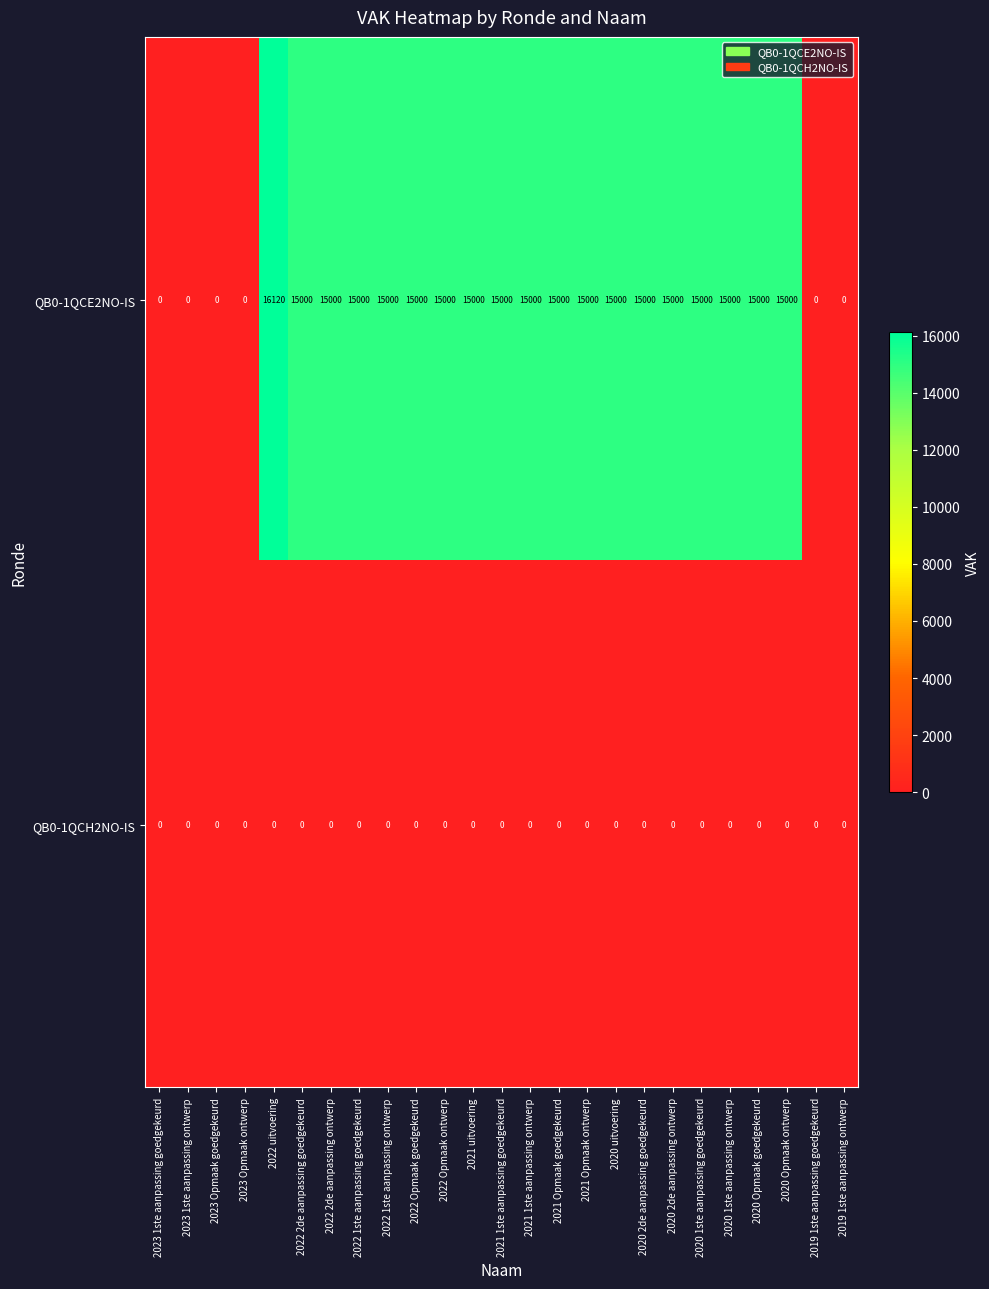

Rank the series by their maximum value, from highest to lowest.

QB0-1QCE2NO-IS, QB0-1QCH2NO-IS